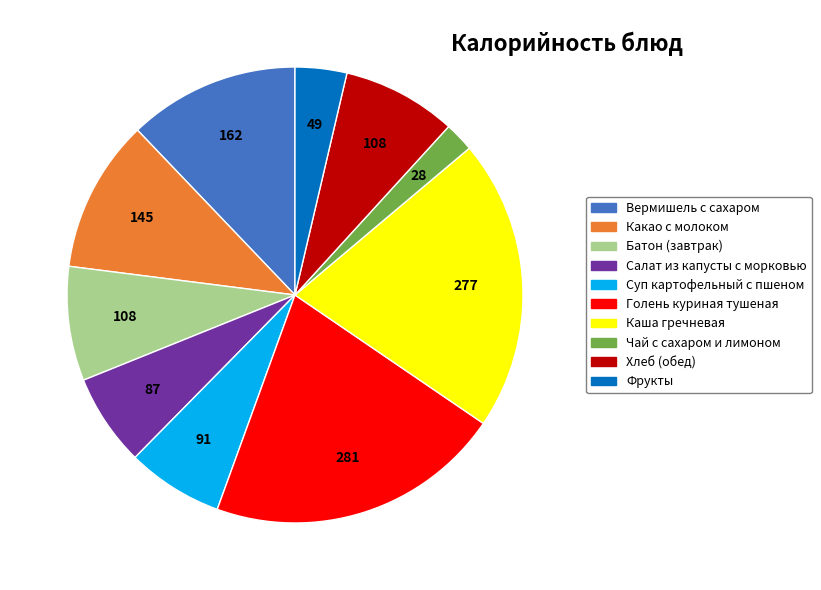

Between Фрукты and Вермишель с сахаром, which is larger?

Вермишель с сахаром